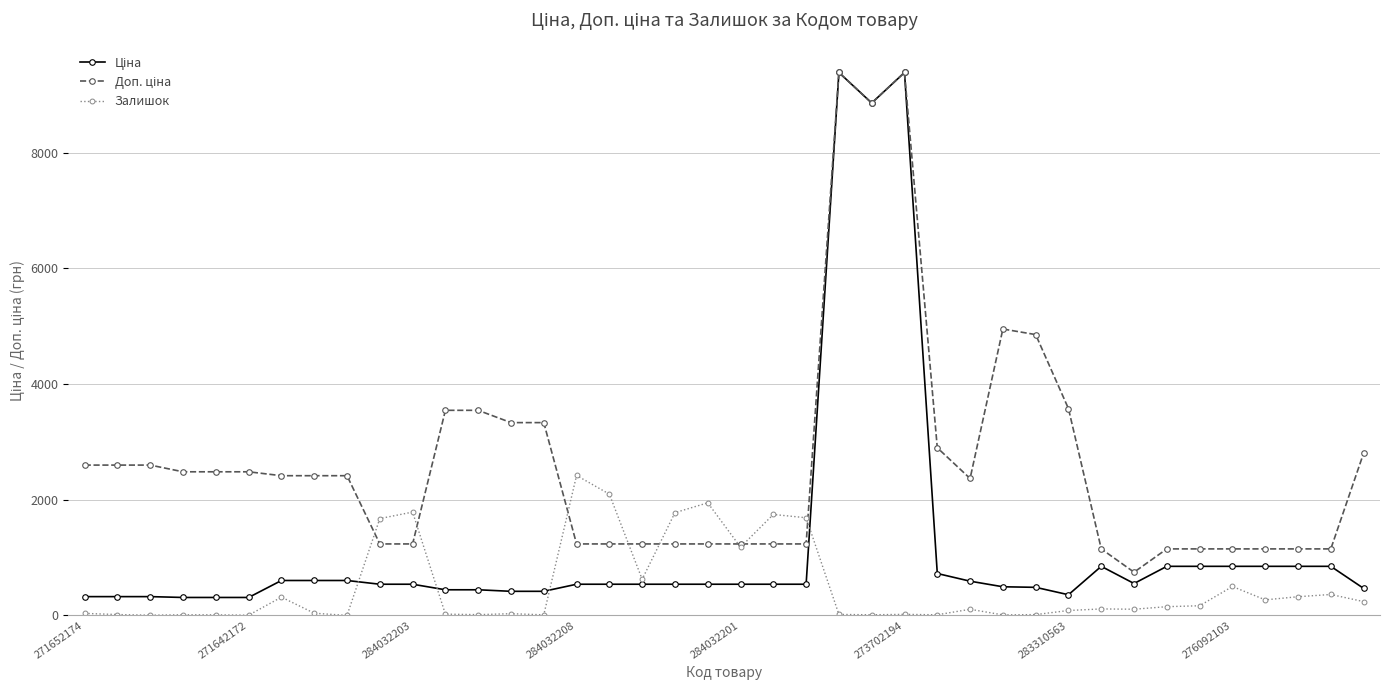

What is the greatest value displayed?

9384.0